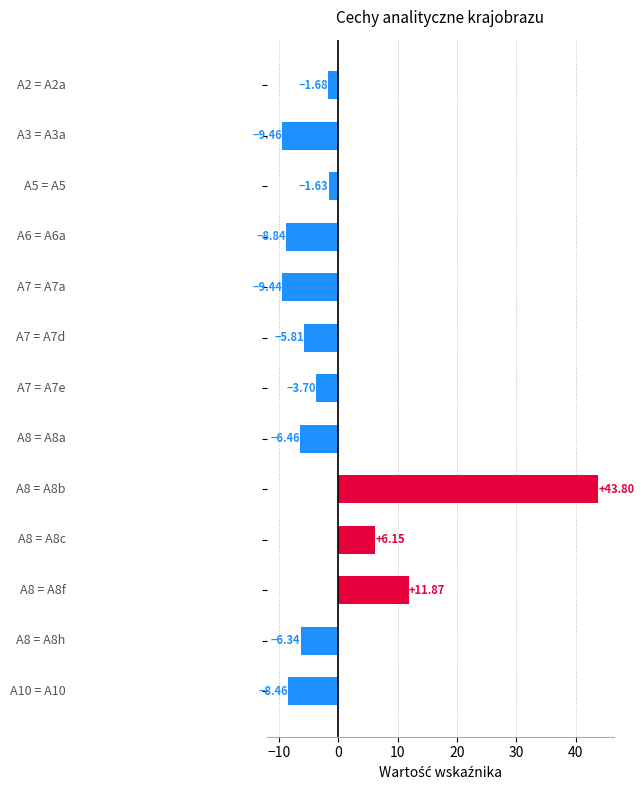

What is the difference between the second highest and second lowest values?

21.3